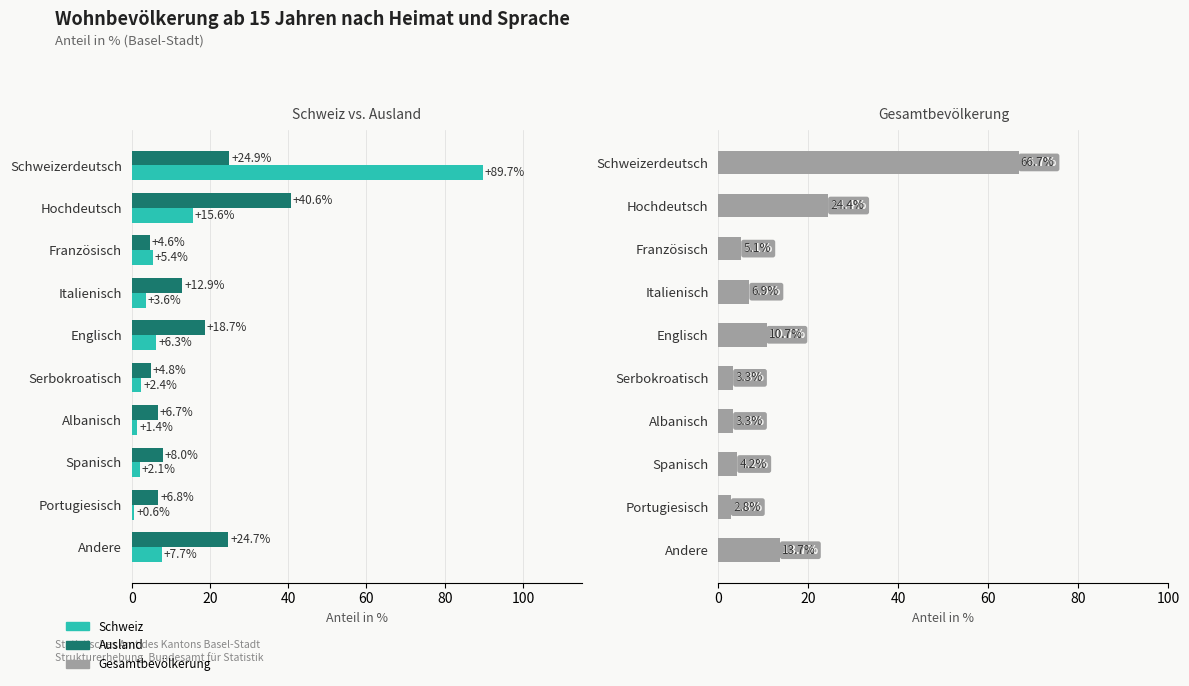

The value of Ausland at Schweizerdeutsch is 5.5. True or false?

False